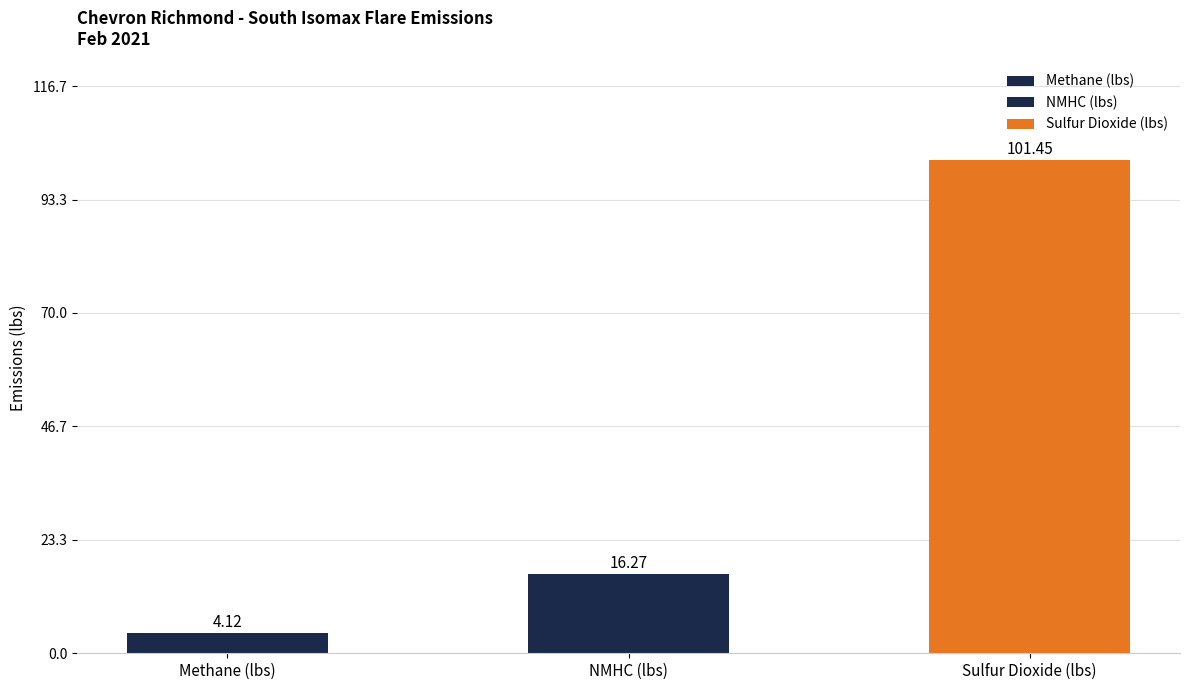

What are all the series names shown in the legend?

Methane (lbs), NMHC (lbs), Sulfur Dioxide (lbs)